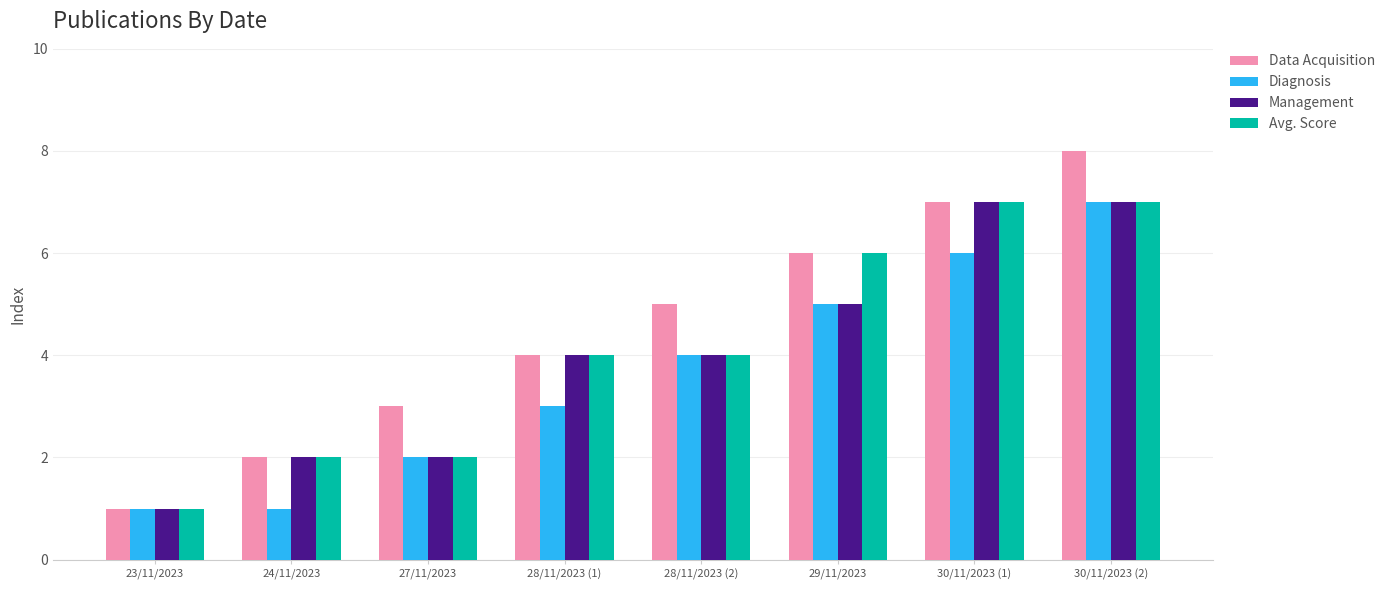

Which series has the widest spread of values?

Data Acquisition